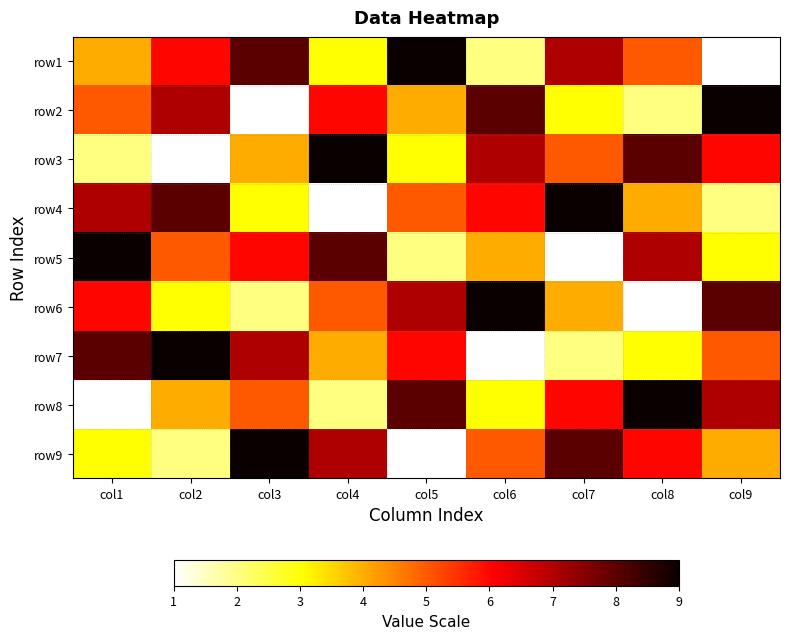

Reading left to right, list all the values displayed in this chart.

row1: col1=4	col2=6	col3=8	col4=3	col5=9	col6=2	col7=7	col8=5	col9=1
row2: col1=5	col2=7	col3=1	col4=6	col5=4	col6=8	col7=3	col8=2	col9=9
row3: col1=2	col2=1	col3=4	col4=9	col5=3	col6=7	col7=5	col8=8	col9=6
row4: col1=7	col2=8	col3=3	col4=1	col5=5	col6=6	col7=9	col8=4	col9=2
row5: col1=9	col2=5	col3=6	col4=8	col5=2	col6=4	col7=1	col8=7	col9=3
row6: col1=6	col2=3	col3=2	col4=5	col5=7	col6=9	col7=4	col8=1	col9=8
row7: col1=8	col2=9	col3=7	col4=4	col5=6	col6=1	col7=2	col8=3	col9=5
row8: col1=1	col2=4	col3=5	col4=2	col5=8	col6=3	col7=6	col8=9	col9=7
row9: col1=3	col2=2	col3=9	col4=7	col5=1	col6=5	col7=8	col8=6	col9=4